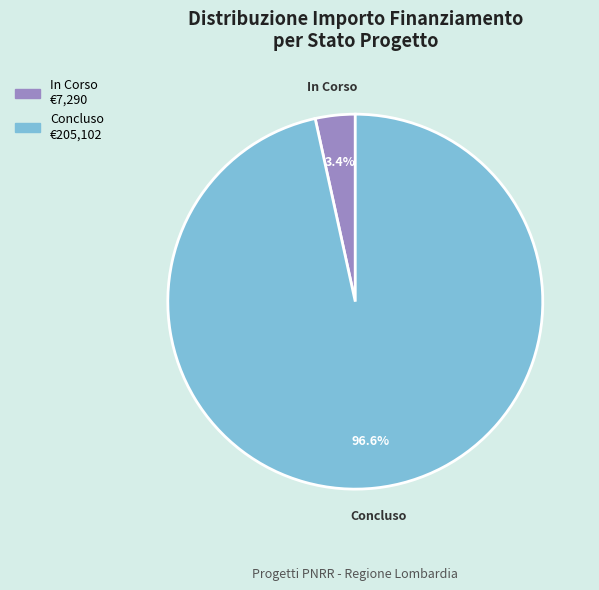

To the nearest percent, what is the average slice percentage?

50%